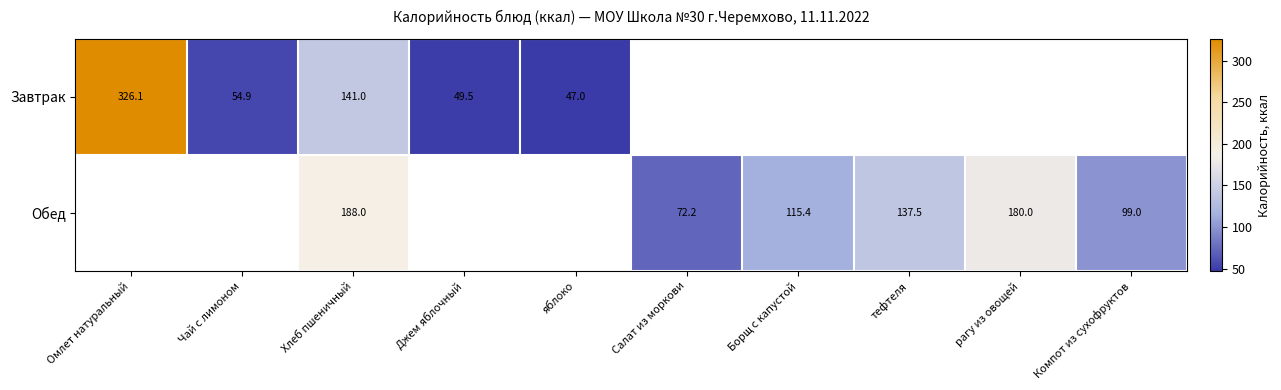

Is the value of Обед at Салат из моркови greater than the value of Завтрак at Чай с лимоном?

Yes